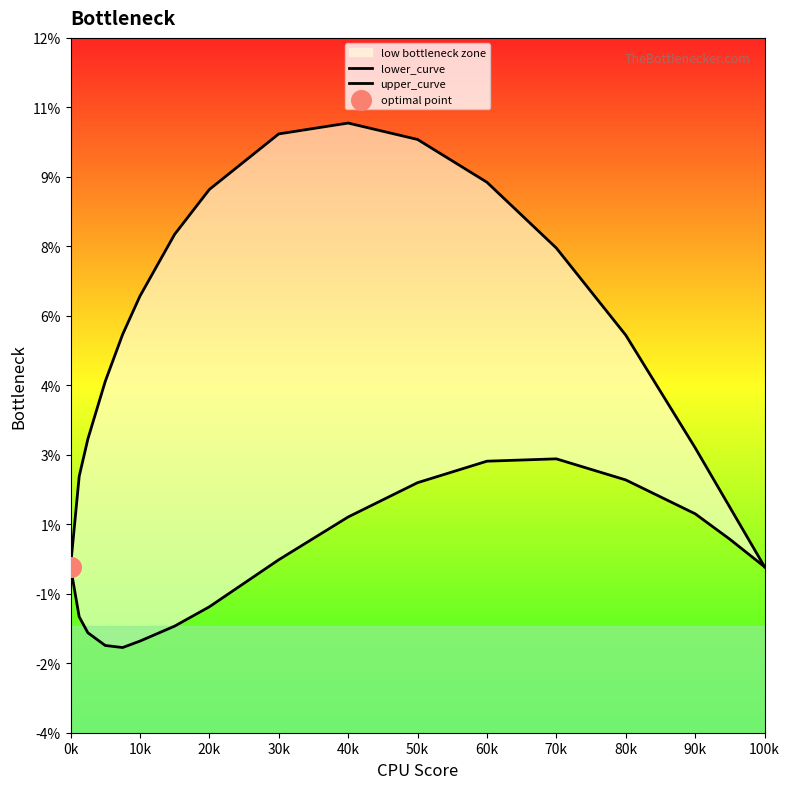

Which series reaches the minimum Y coordinate?

lower_curve